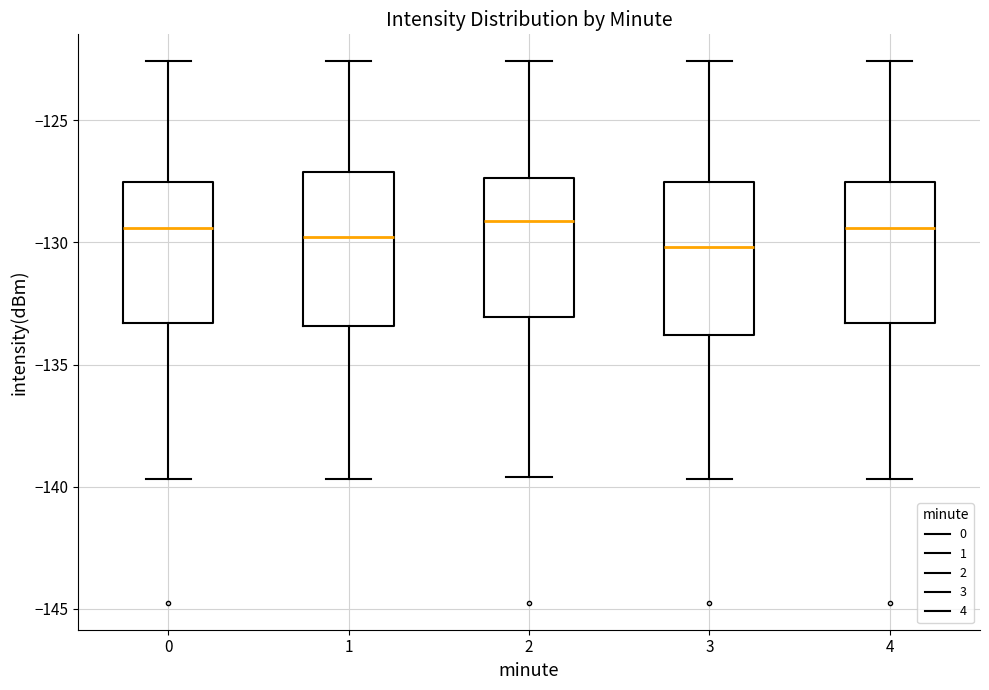

Reading left to right, transcribe this box plot: for each box, give where its median line is, the range the box spans, and where its two whiskers end, as read against the y-axis. The values are not printed on the chart, so give them approximately, as read against the axis.

0: median -129.5, box -133.5 to -127.5, whiskers -139.5 to -122.5
1: median -130.0, box -133.5 to -127.0, whiskers -139.5 to -122.5
2: median -129.0, box -133.0 to -127.5, whiskers -139.5 to -122.5
3: median -130.0, box -134.0 to -127.5, whiskers -139.5 to -122.5
4: median -129.5, box -133.5 to -127.5, whiskers -139.5 to -122.5